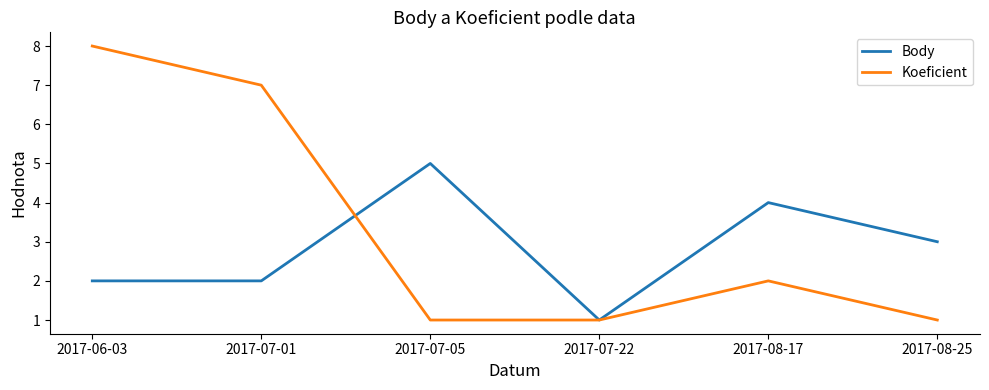

Reading left to right, extract all data points from this chart.

Body: 2	2	5	1	4	3
Koeficient: 8	7	1	1	2	1